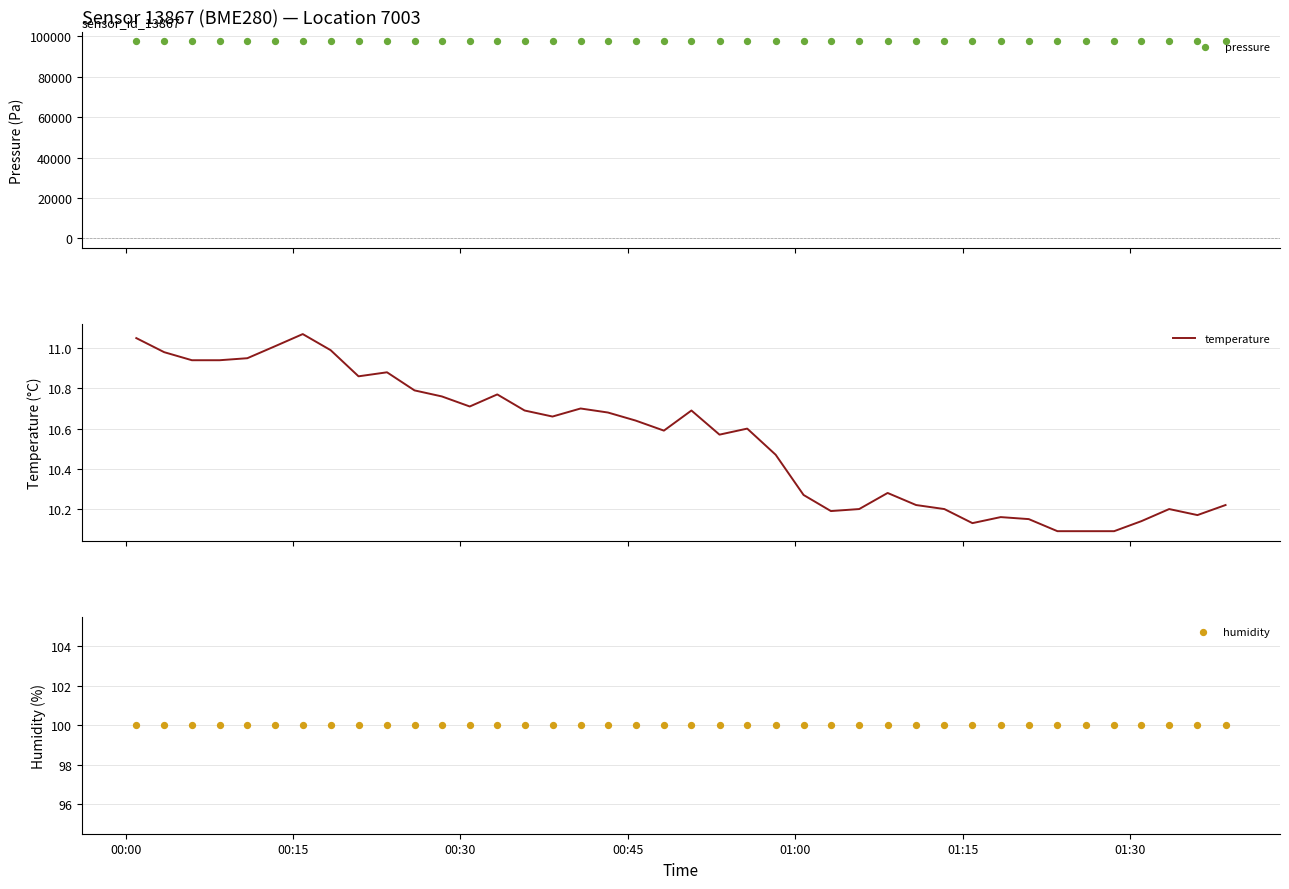

Which series has the largest total across all categories?

pressure